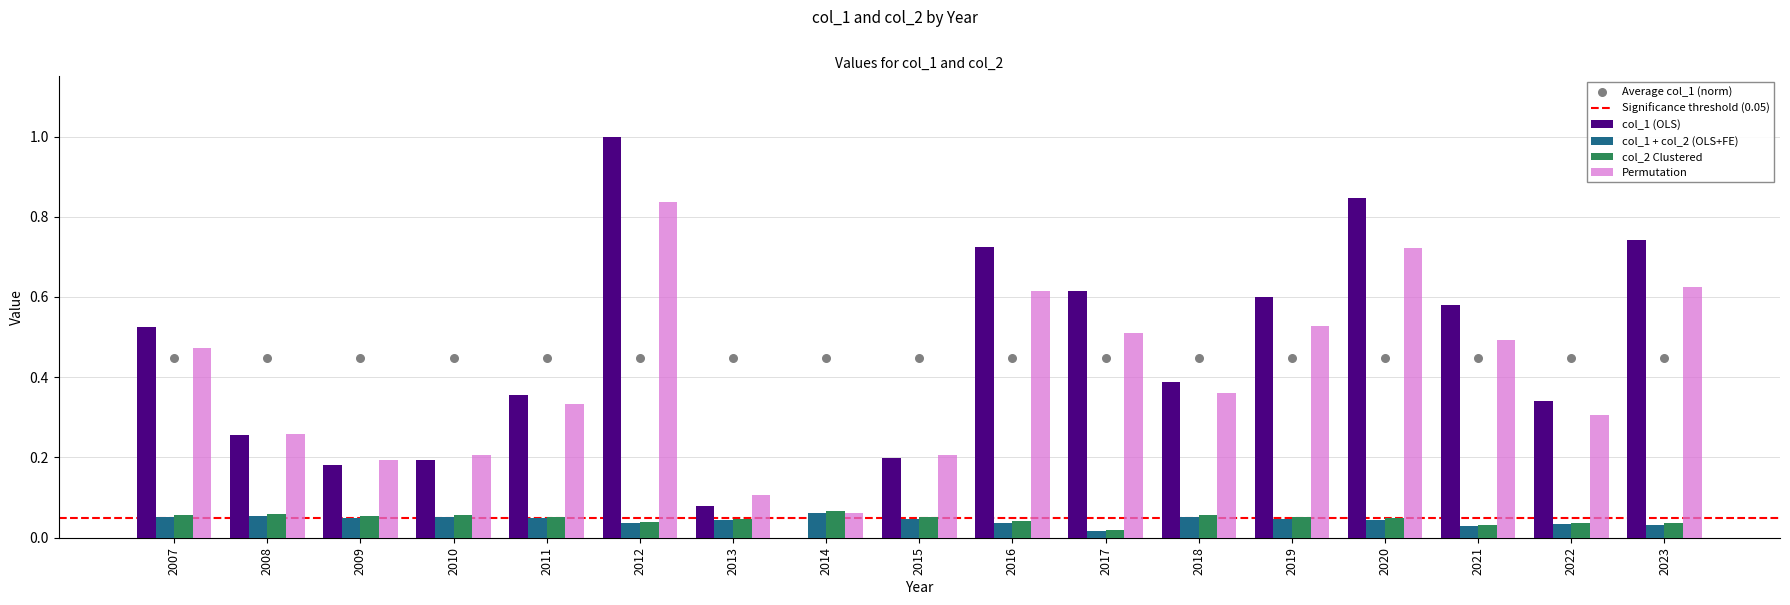

The value of col_1 (OLS) at 2018 is 0.2. True or false?

False